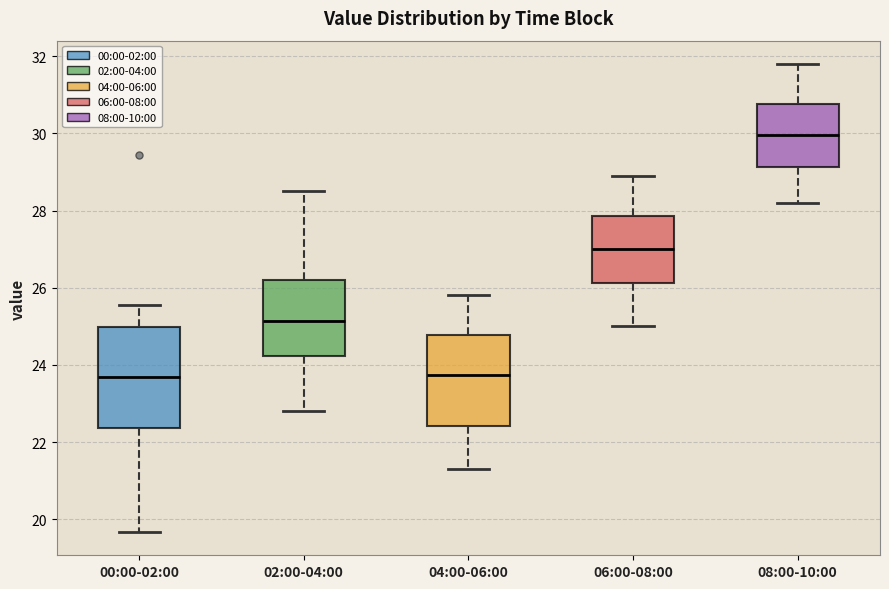

Reading left to right, transcribe this box plot: for each box, give where its median line is, the range the box spans, and where its two whiskers end, as read against the y-axis. The values are not printed on the chart, so give them approximately, as read against the axis.

00:00-02:00: median 23.6, box 22.4 to 25.0, whiskers 19.6 to 25.6
02:00-04:00: median 25.2, box 24.2 to 26.2, whiskers 22.8 to 28.6
04:00-06:00: median 23.8, box 22.4 to 24.8, whiskers 21.4 to 25.8
06:00-08:00: median 27.0, box 26.2 to 27.8, whiskers 25.0 to 29.0
08:00-10:00: median 30.0, box 29.2 to 30.8, whiskers 28.2 to 31.8